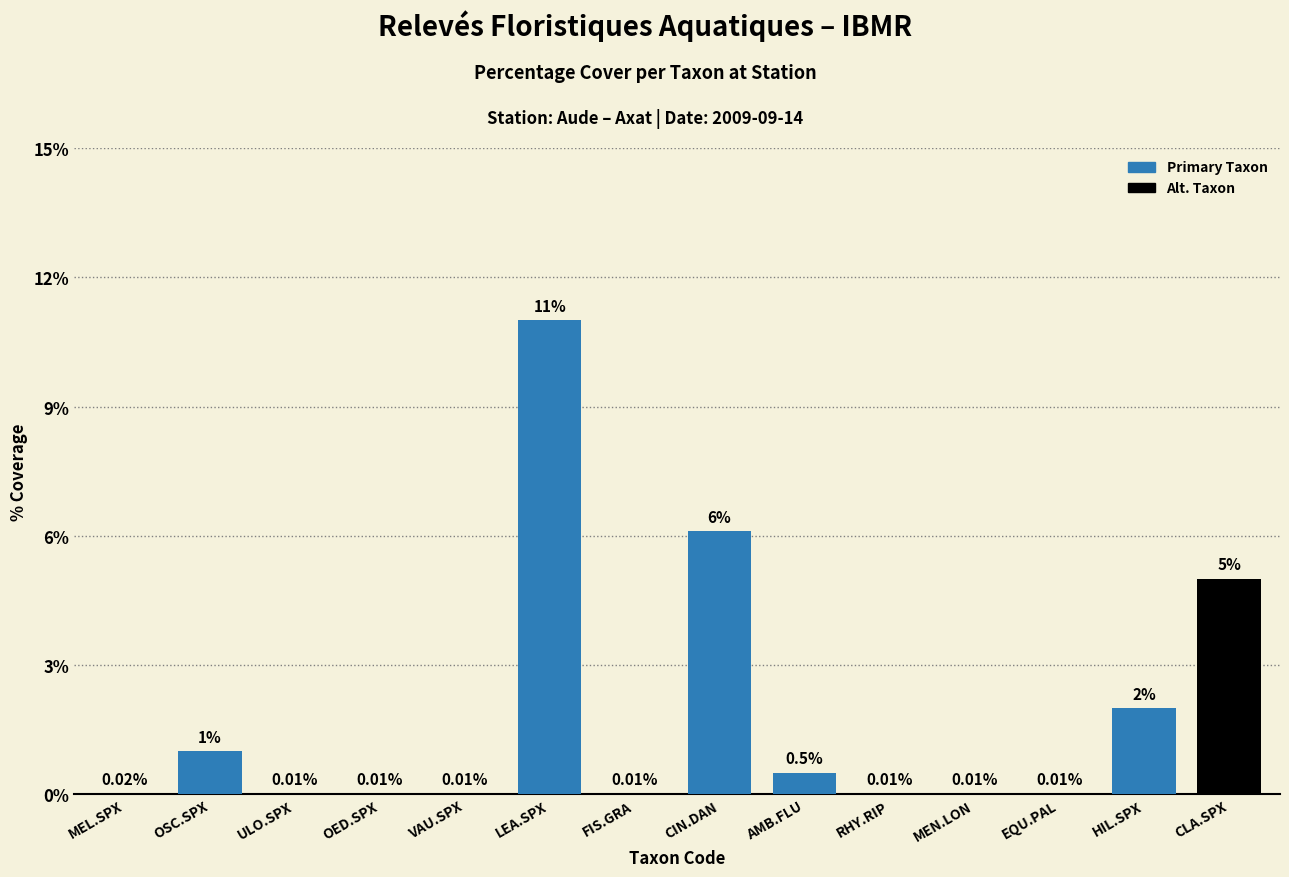

Between CIN.DAN and CLA.SPX, which is larger?

CIN.DAN